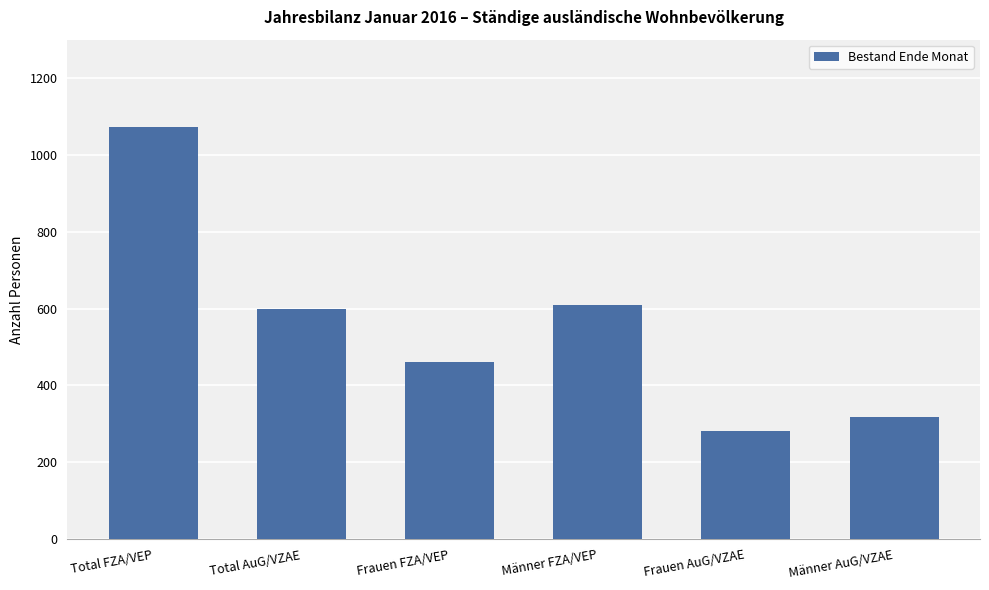

The value at Männer FZA/VEP is 273. True or false?

False